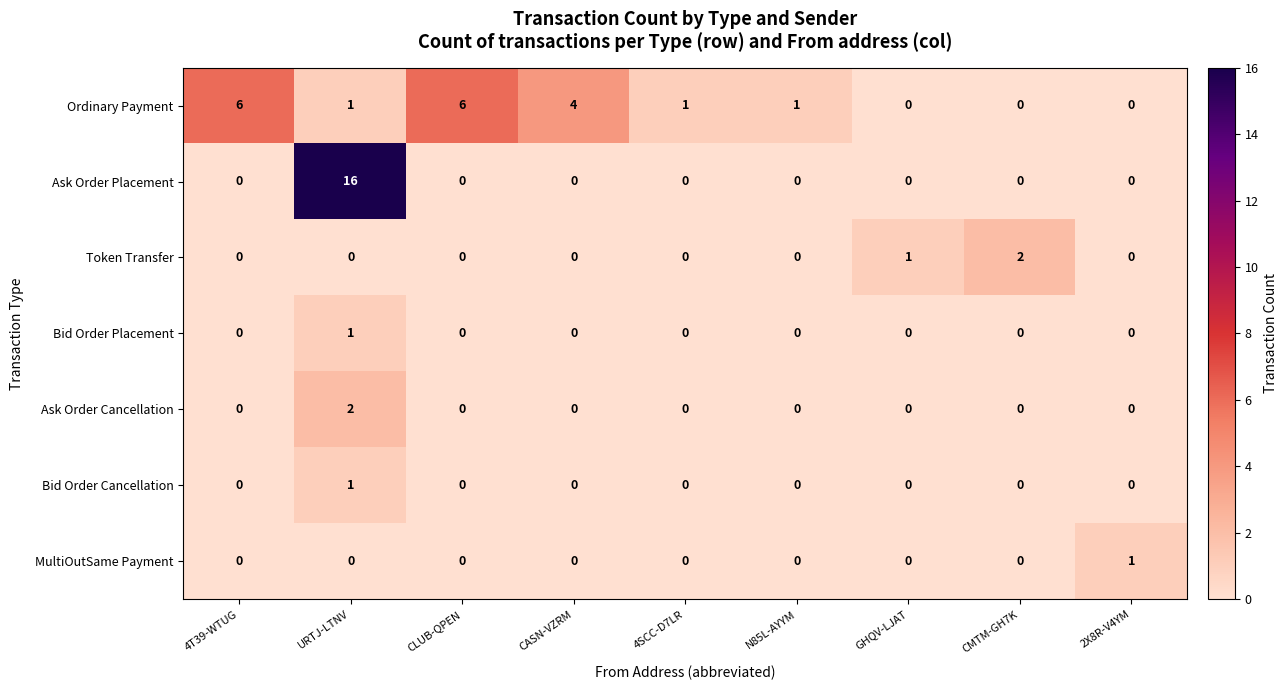

Which series changed the most between CASN-VZRM and 4SCC-D7LR?

Ordinary Payment